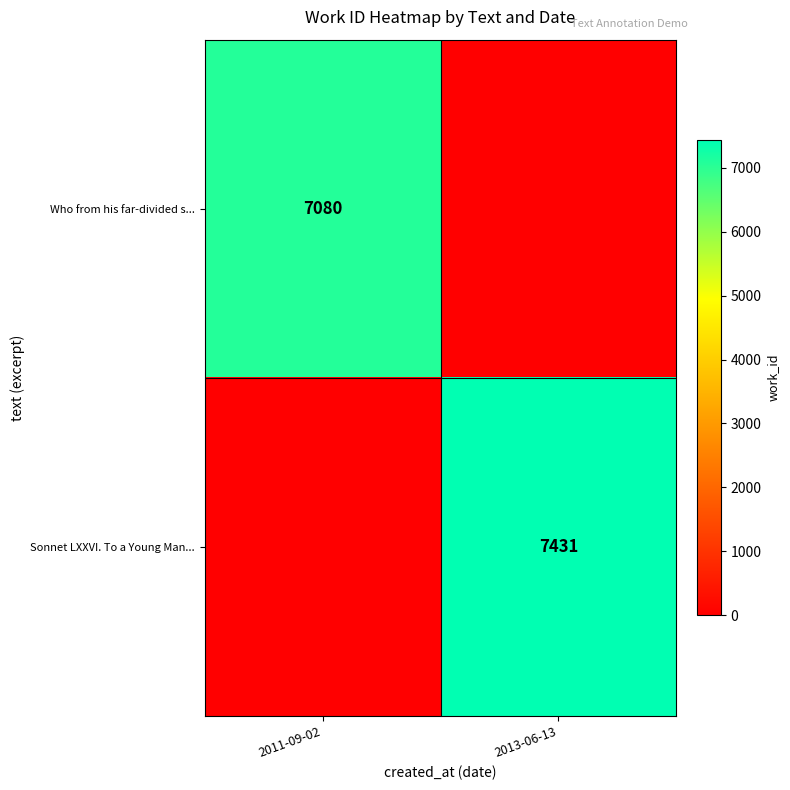

How many distinct data groups are displayed?

2